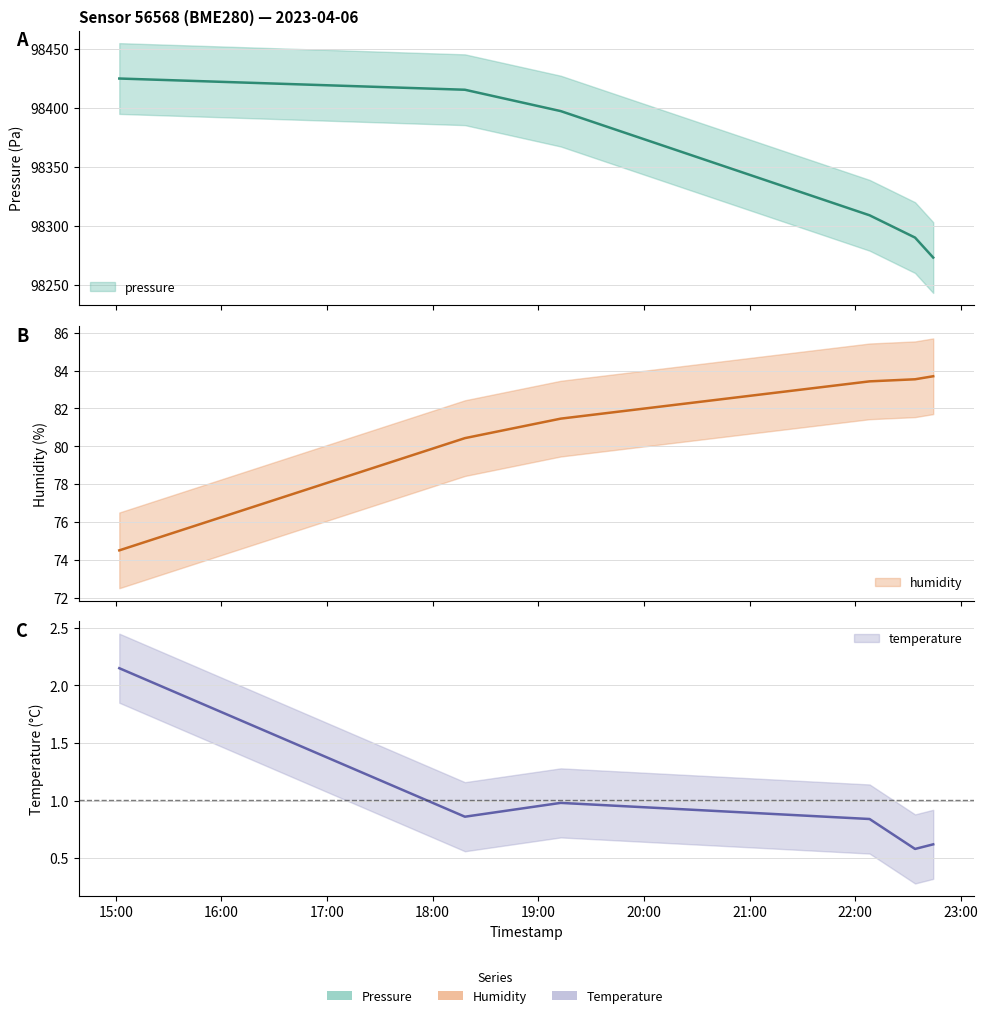

Reading right to left, what are all the values shown in this chart?

pressure: 2023-04-06T22:44:17=98273.2	2023-04-06T22:33:58=98290.1	2023-04-06T22:08:09=98309.0	2023-04-06T19:12:43=98397.3	2023-04-06T18:18:18=98415.4	2023-04-06T15:02:00=98425.0
temperature: 2023-04-06T22:44:17=0.6	2023-04-06T22:33:58=0.6	2023-04-06T22:08:09=0.8	2023-04-06T19:12:43=1.0	2023-04-06T18:18:18=0.9	2023-04-06T15:02:00=2.1
humidity: 2023-04-06T22:44:17=83.7	2023-04-06T22:33:58=83.5	2023-04-06T22:08:09=83.4	2023-04-06T19:12:43=81.5	2023-04-06T18:18:18=80.4	2023-04-06T15:02:00=74.5